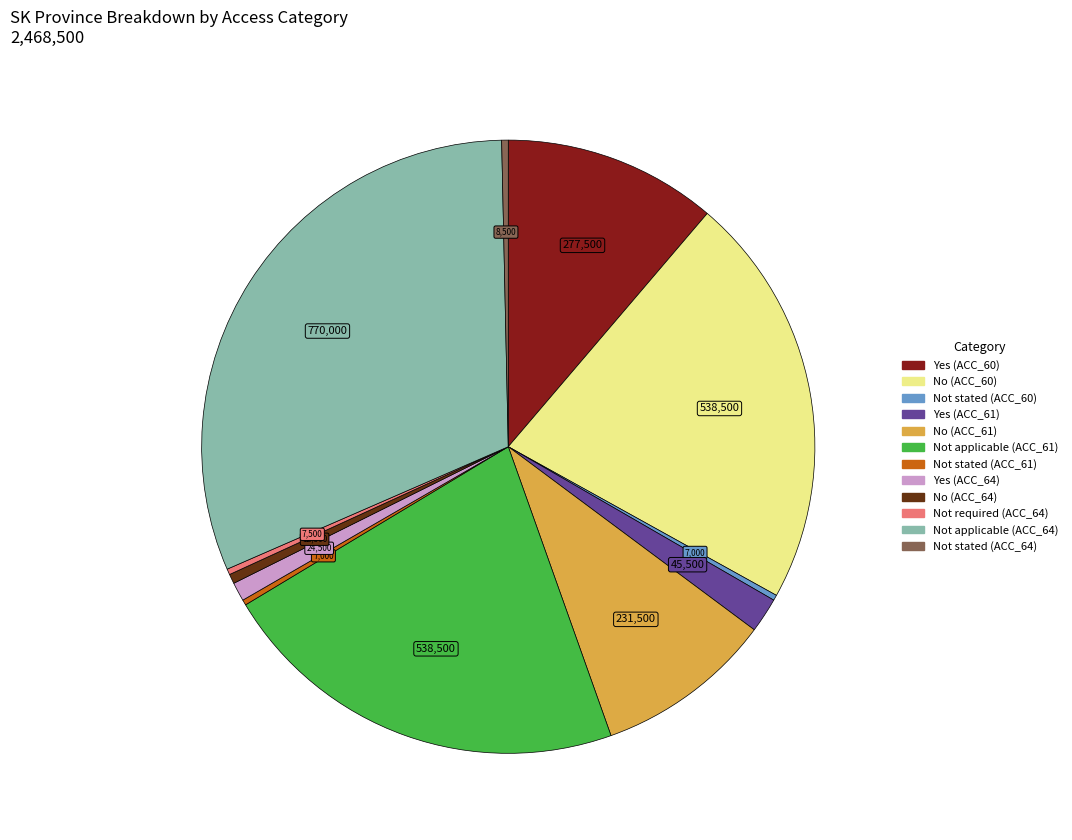

How many segments does this pie chart have?

12